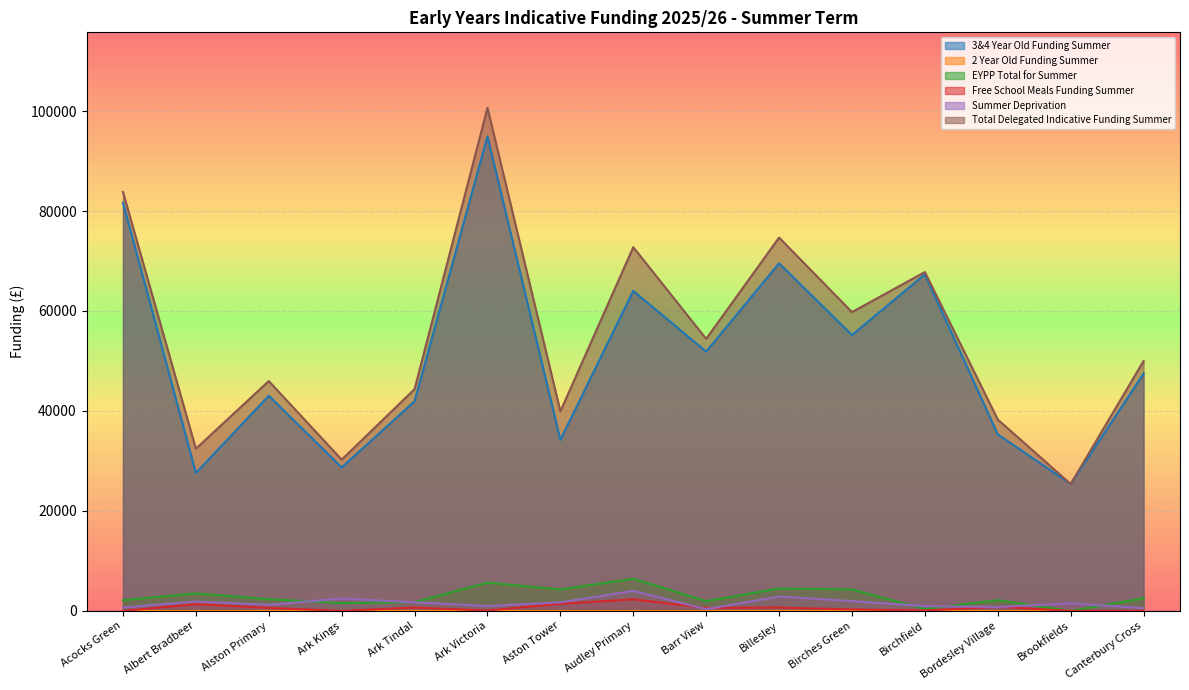

At which label does 3&4 Year Old Funding Summer reach its peak?

Ark Victoria